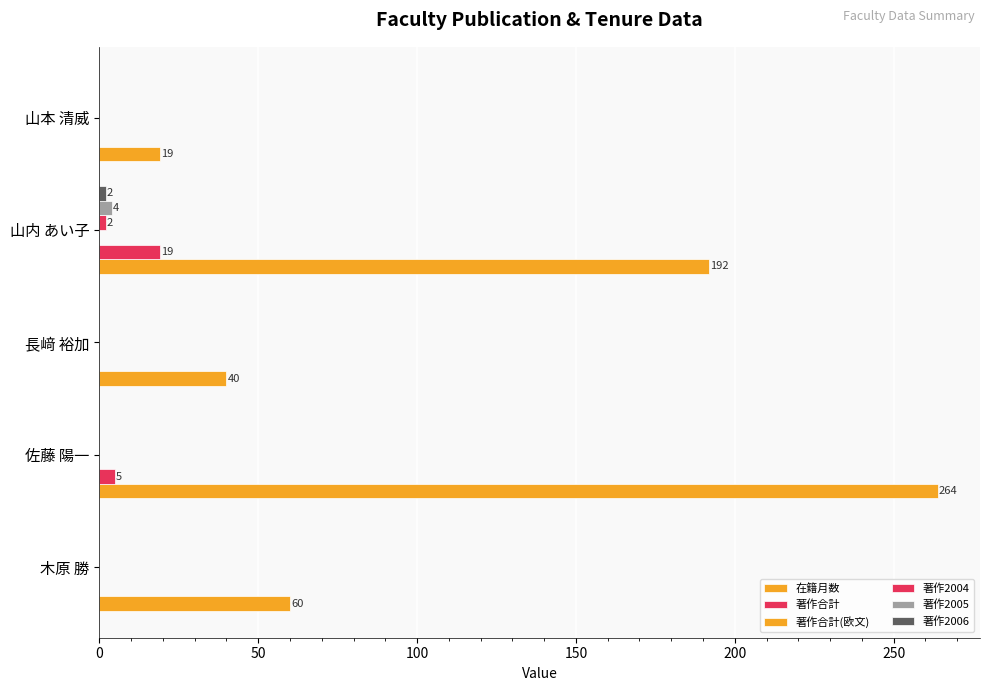

How many data points does each series have?

5